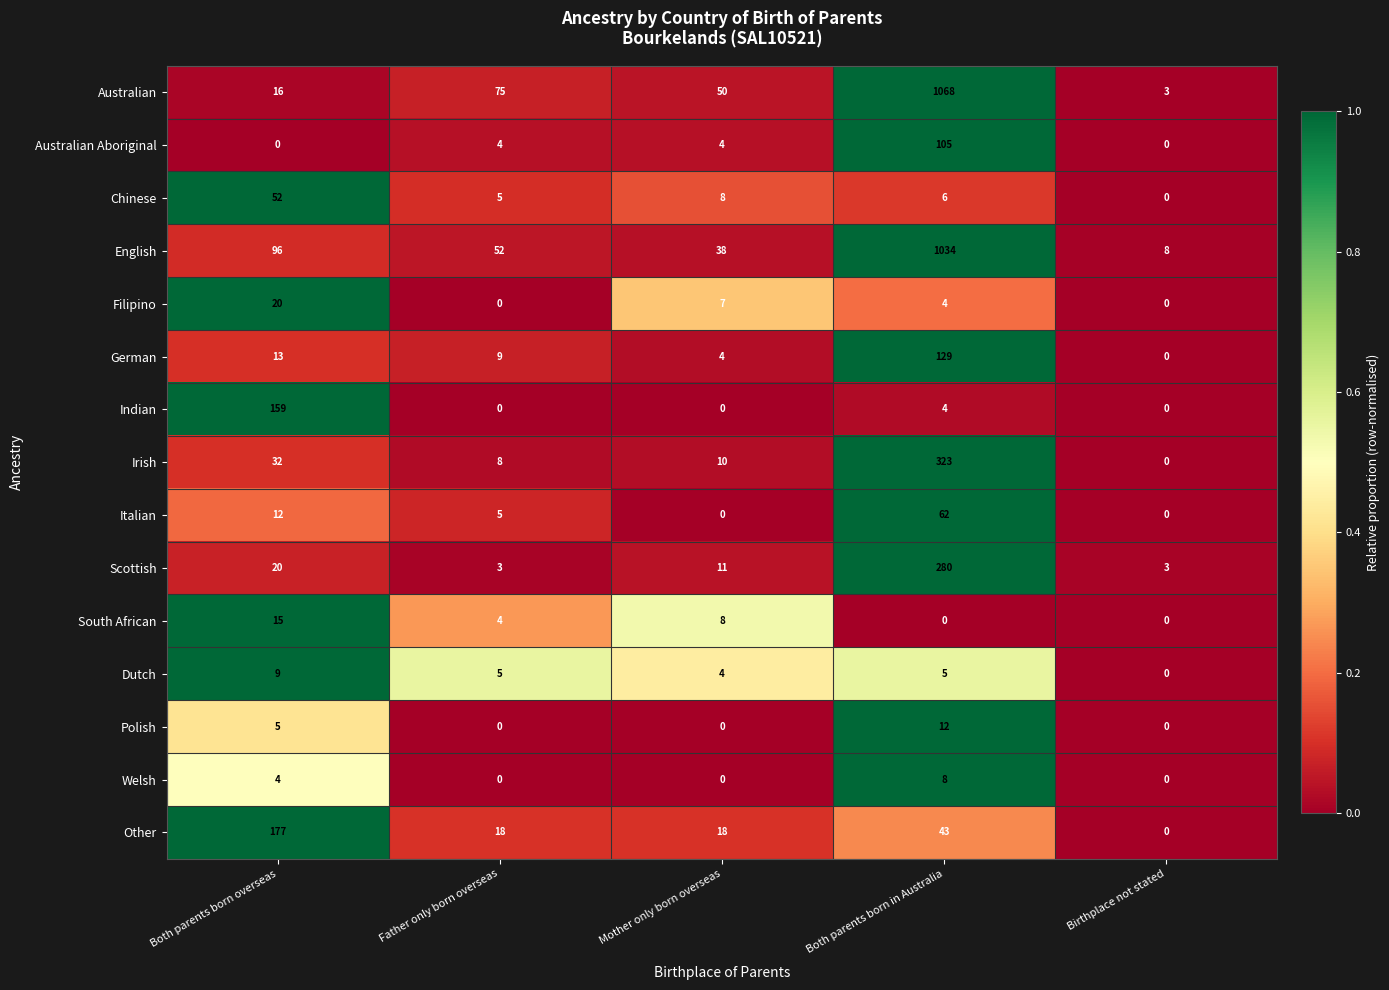

What value does the English series have at Mother only born overseas, to the nearest 10?

40